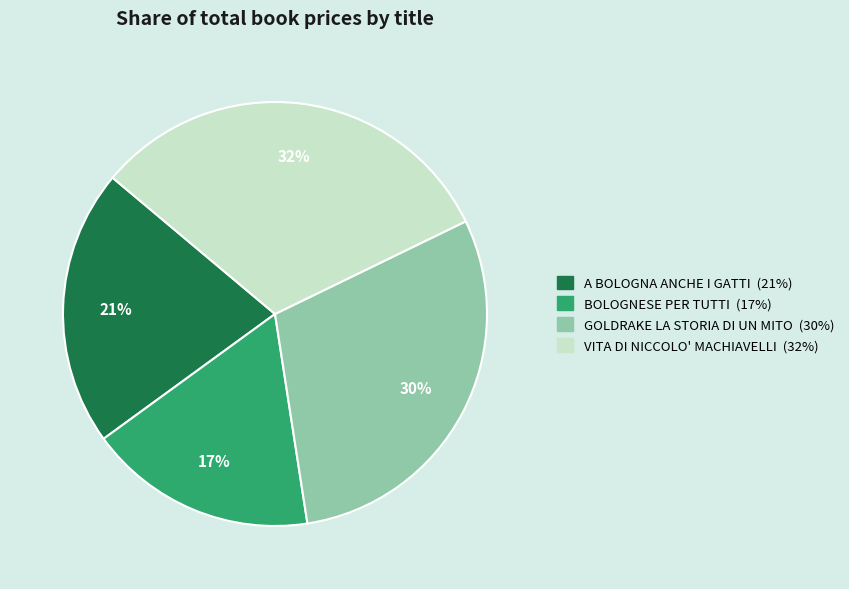

Is there any slice that represents more than half of the pie?

No